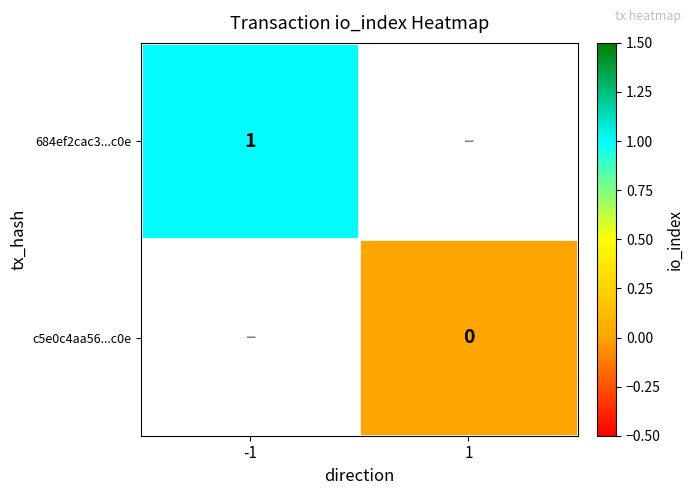

Which series has the largest range (max minus min)?

684ef2cac3...c0e